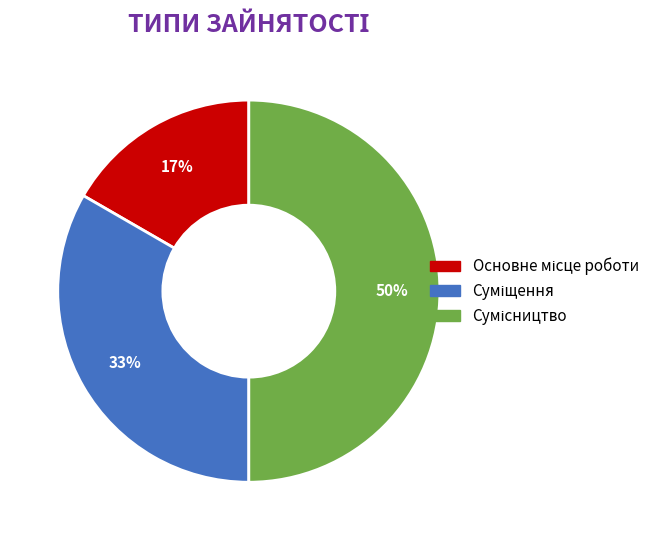

To the nearest percent, what is the difference between the largest and smallest slice percentages?

33%